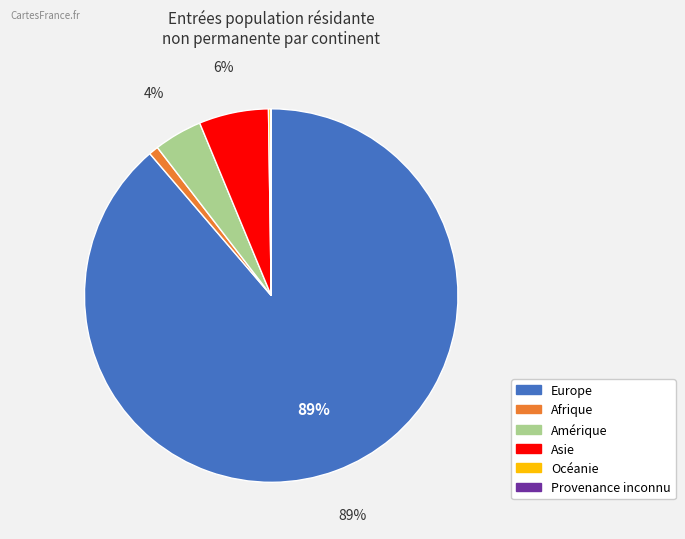

What is the largest slice in the pie chart?

Europe